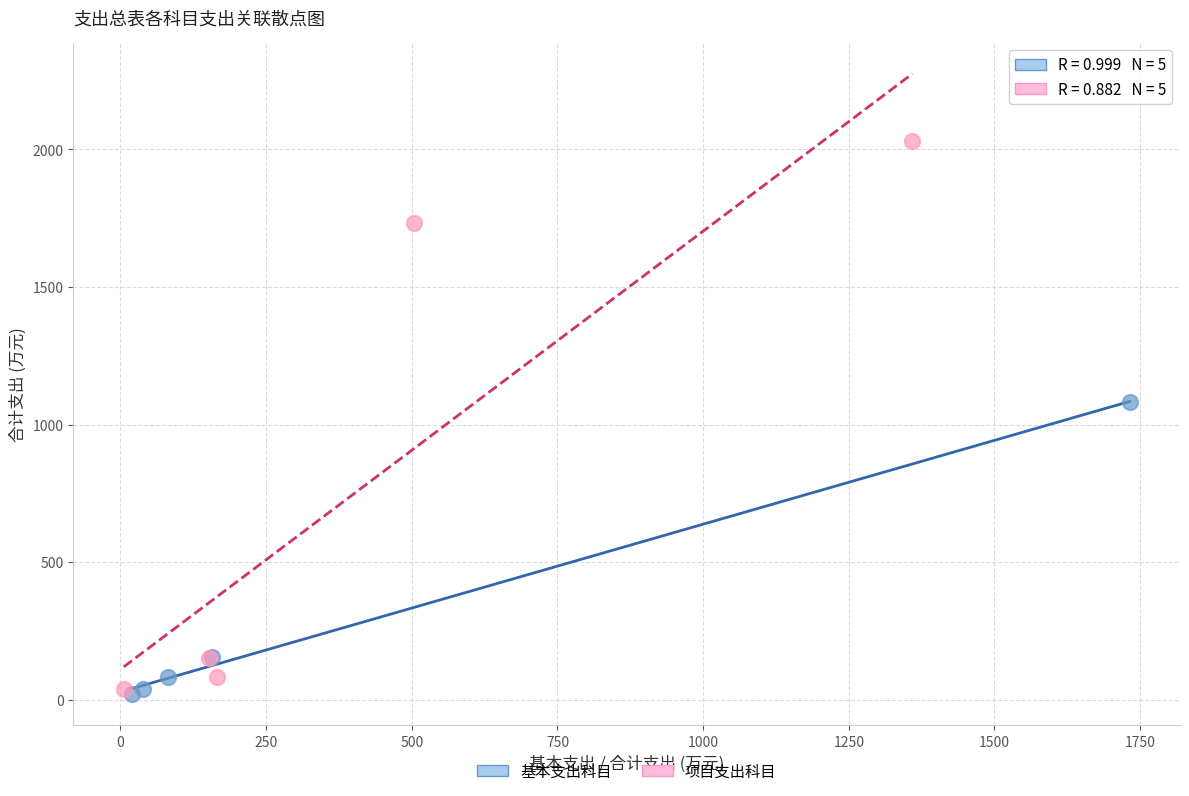

Which series reaches the maximum Y coordinate?

项目支出科目